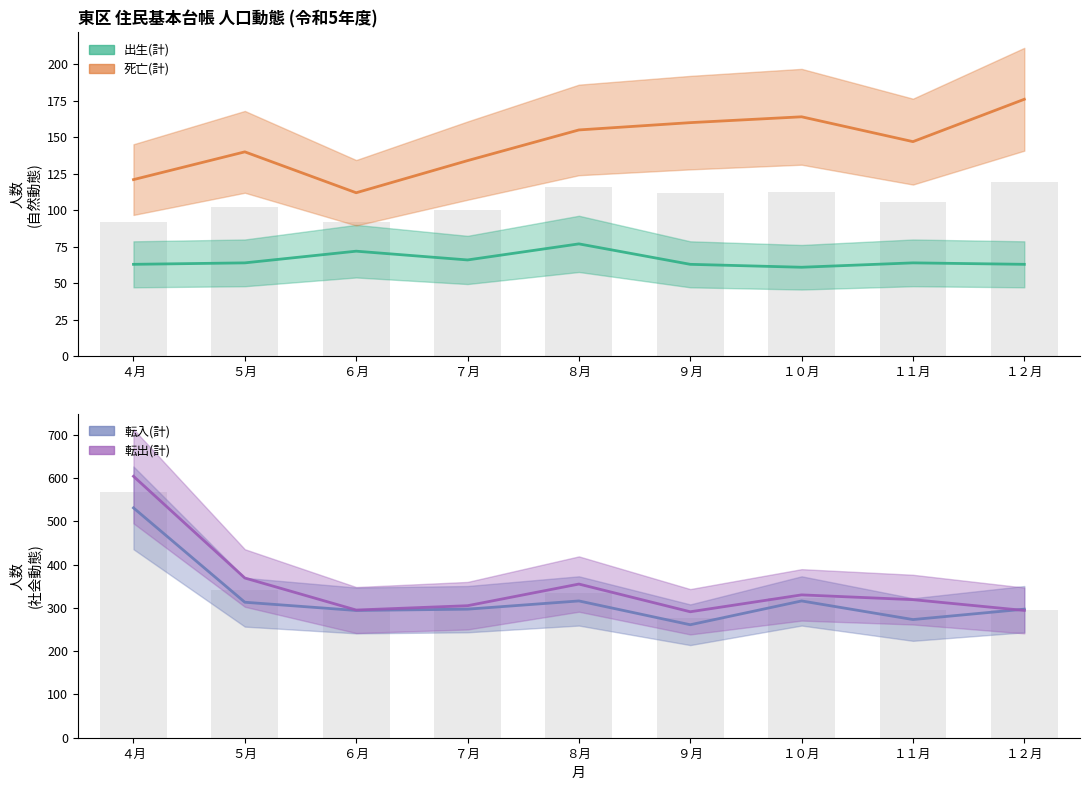

What is the sum of the 転出(計) values at １２月 and ７月?

599